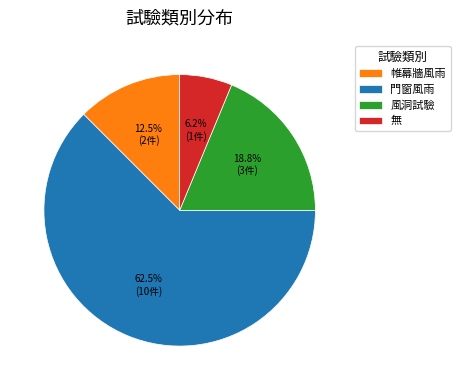

To the nearest percent, what portion does 無 represent?

6%